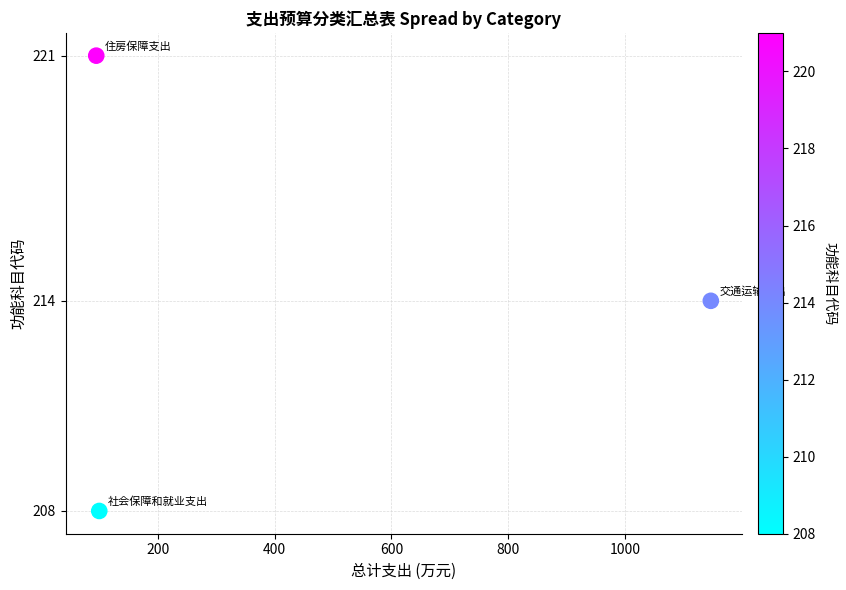

What is the average Y value?

214